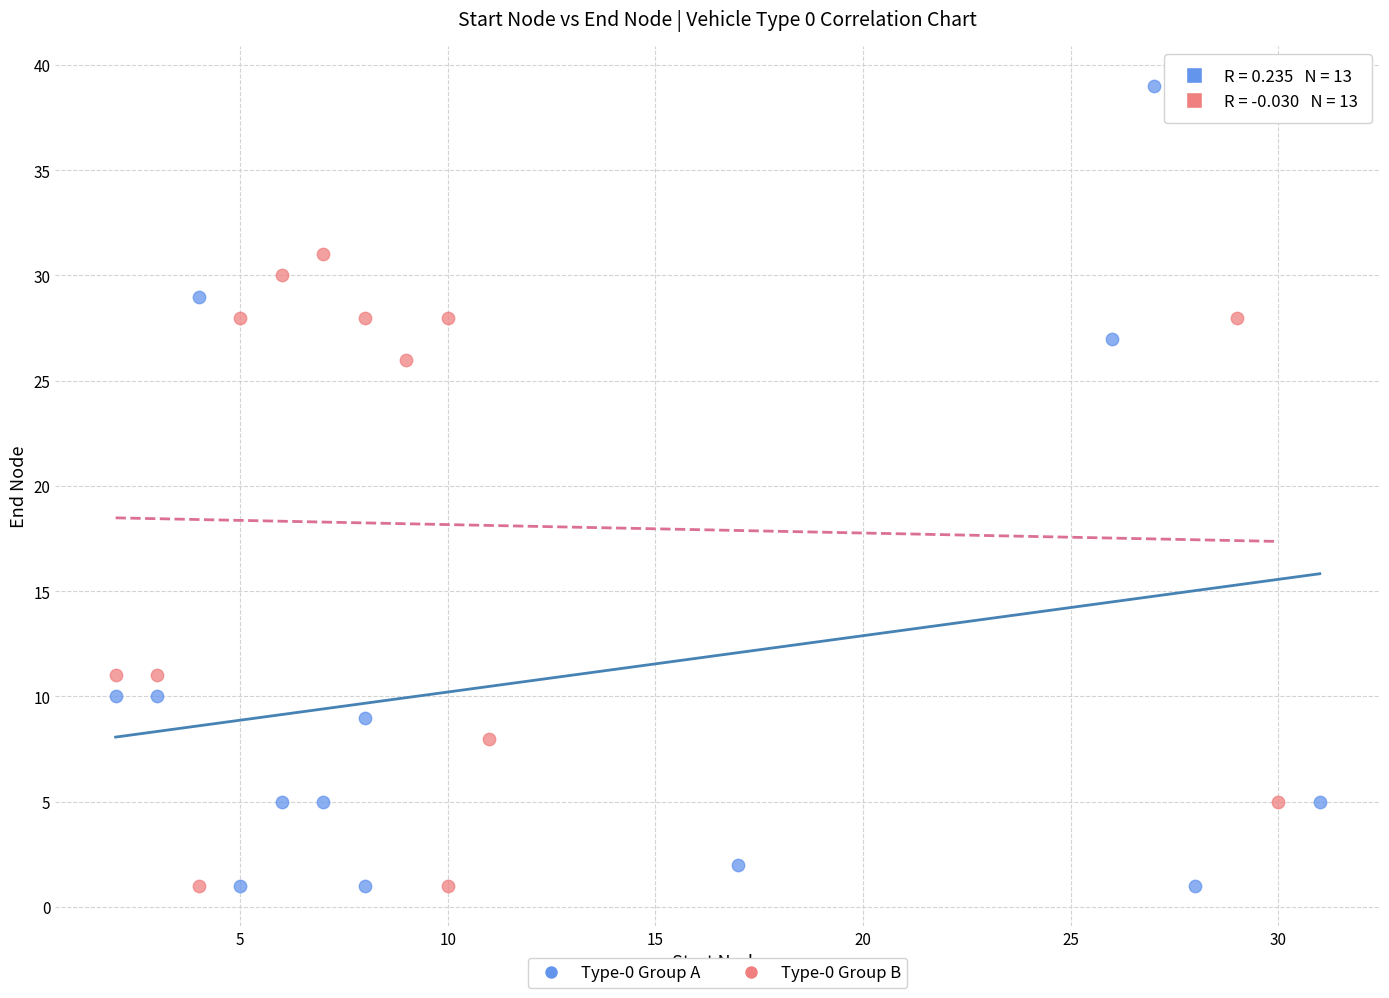

Which series has the largest Y range (max minus min)?

Type-0 Group A